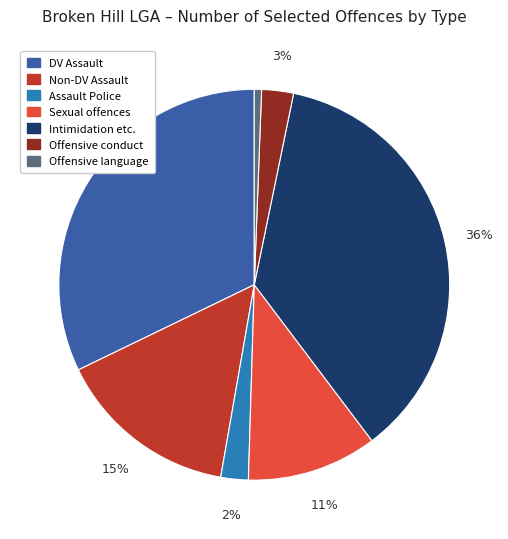

Is there a majority slice in this chart?

No